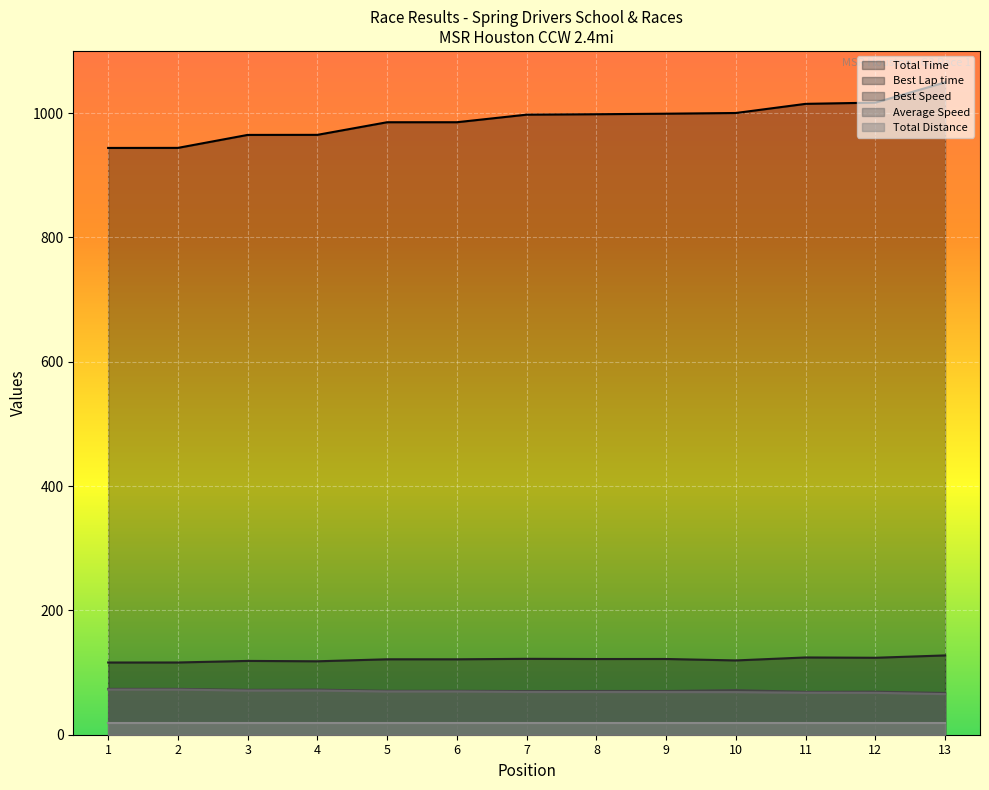

How many lines are shown in the chart?

5